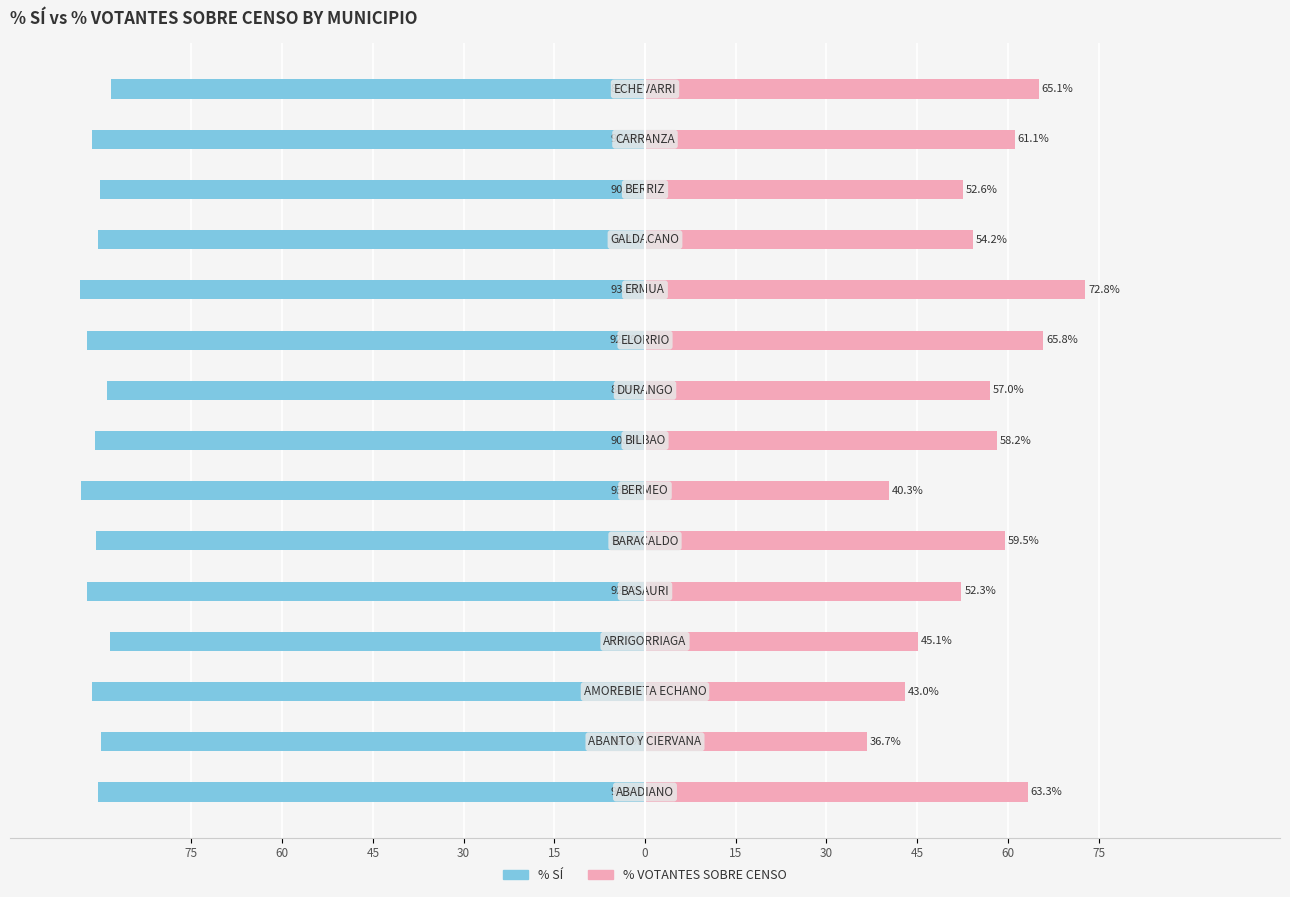

Read the % VOTANTES SOBRE CENSO value at 14.

65.1